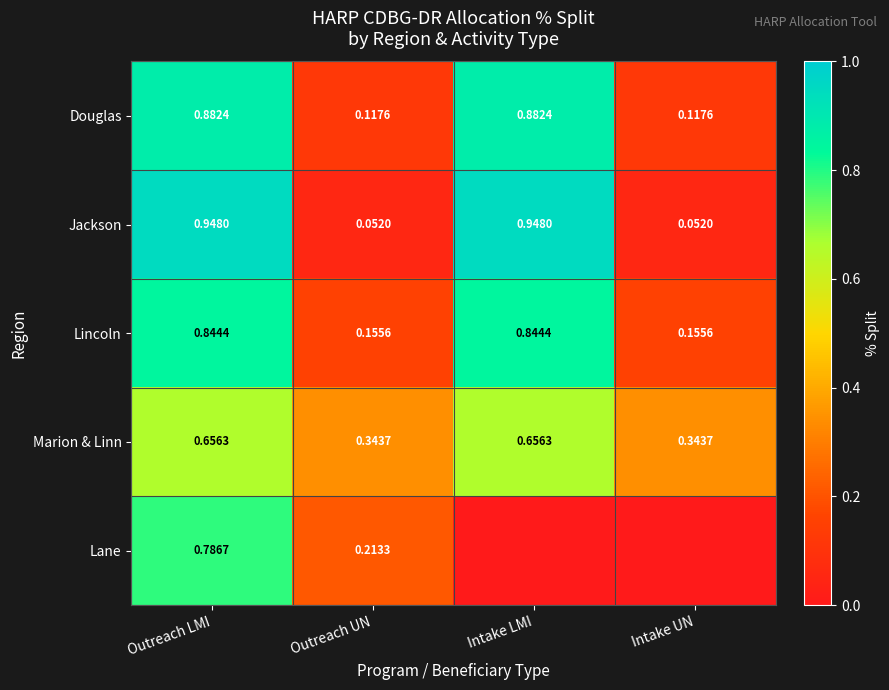

The Lane series shows 0.3 at Outreach LMI. True or false?

False